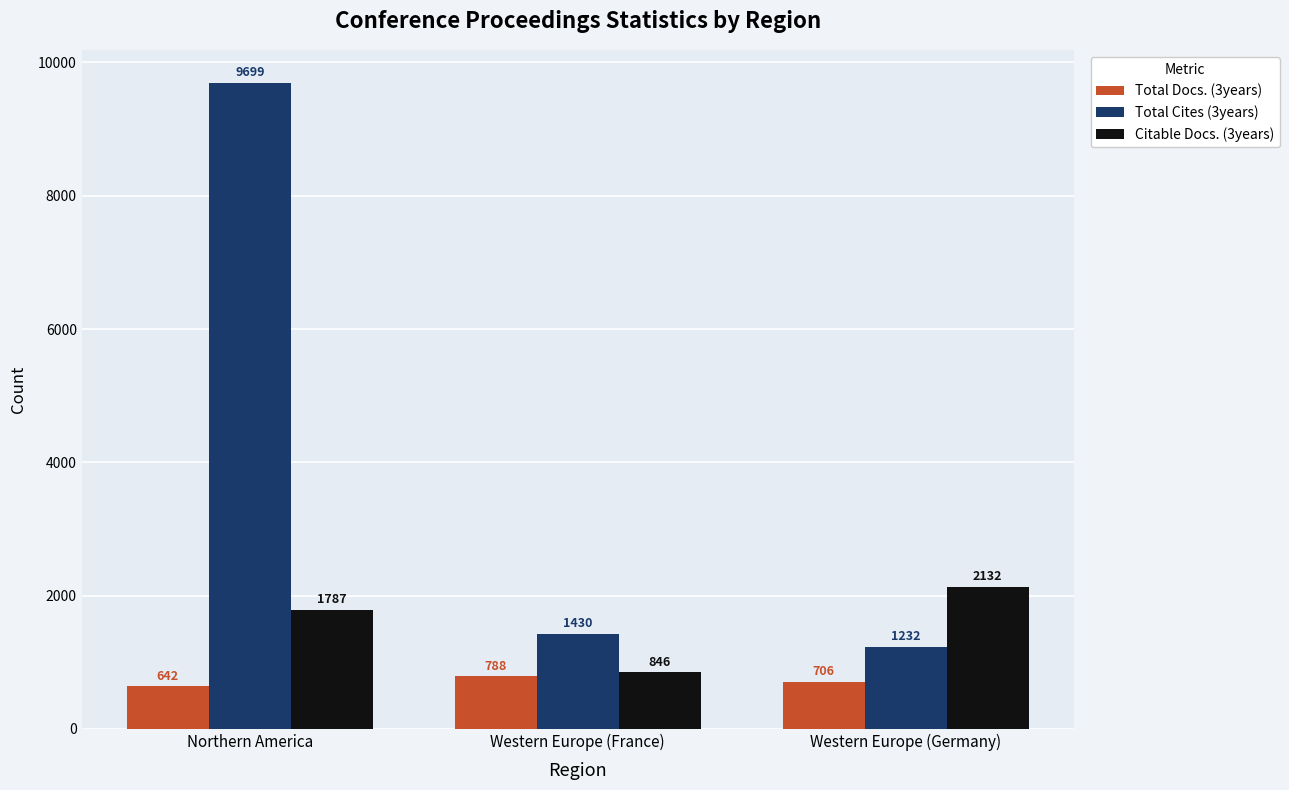

What is the value of the Total Docs. (3years) bar at the 3rd from the left?

706